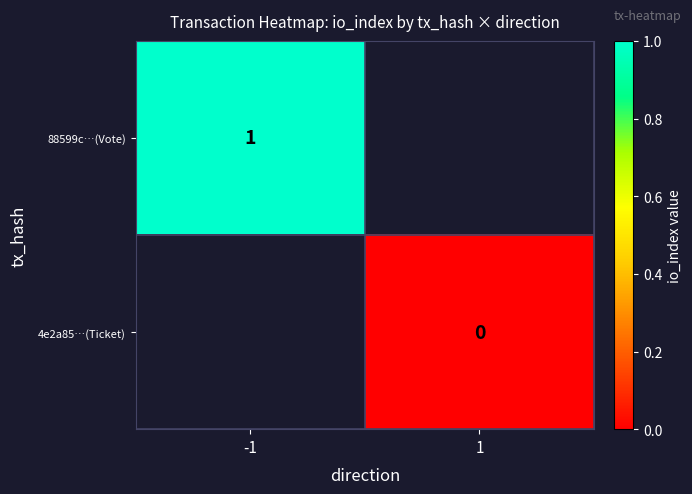

Which series has the largest range (max minus min)?

88599c…(Vote)